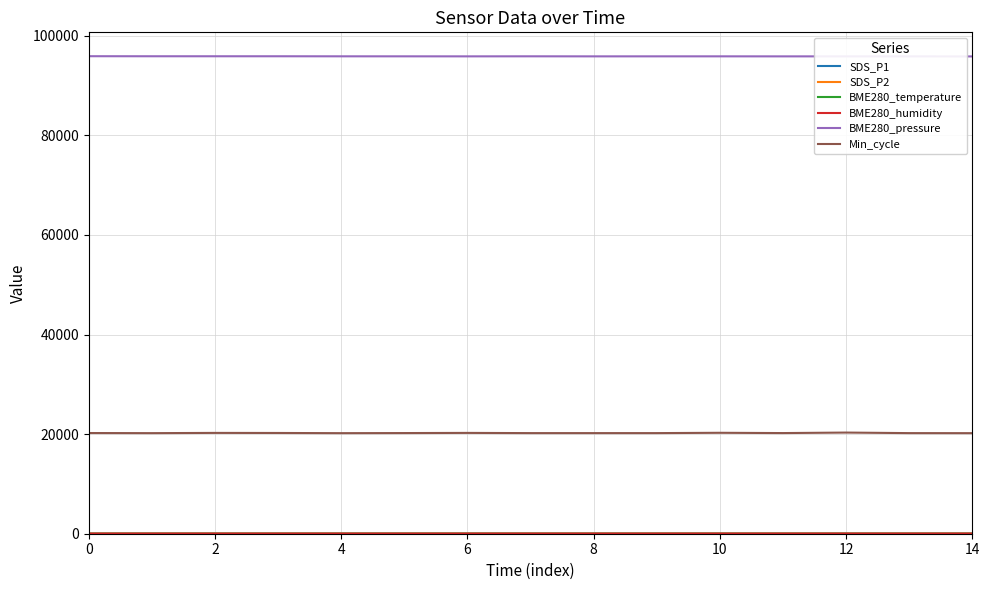

Which series has the largest total across all categories?

BME280_pressure